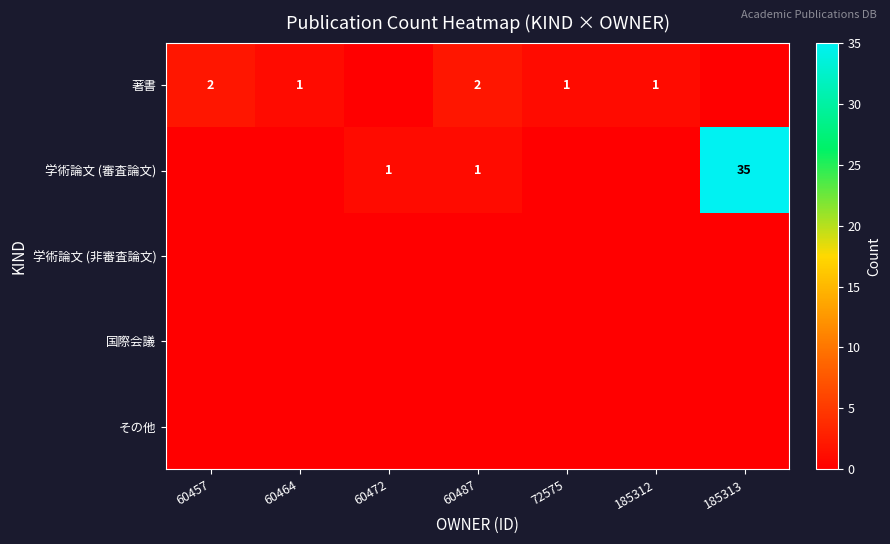

The 学術論文 (審査論文) series shows 0 at 60487. True or false?

False